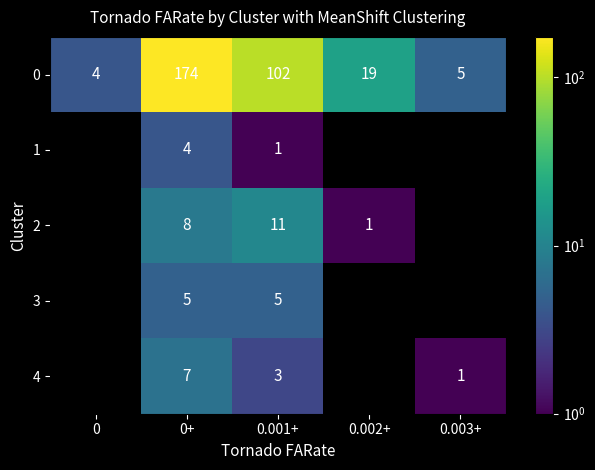

The 0 series shows 5 at 0.003+. True or false?

True